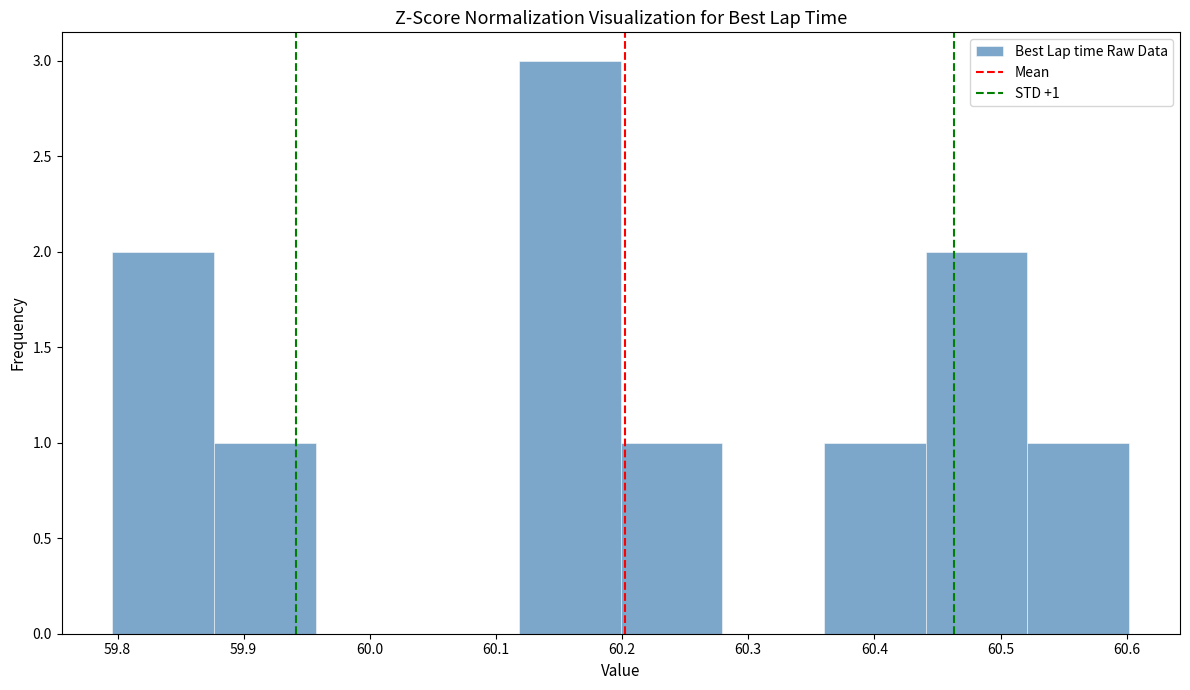

Which range on the x-axis has the tallest bar?

60.12 to 60.20